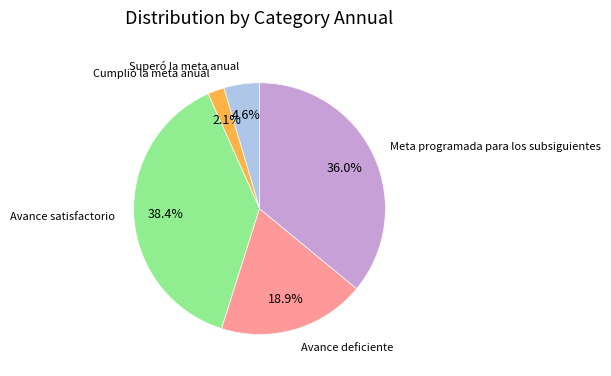

What is the largest slice in the pie chart?

Avance satisfactorio